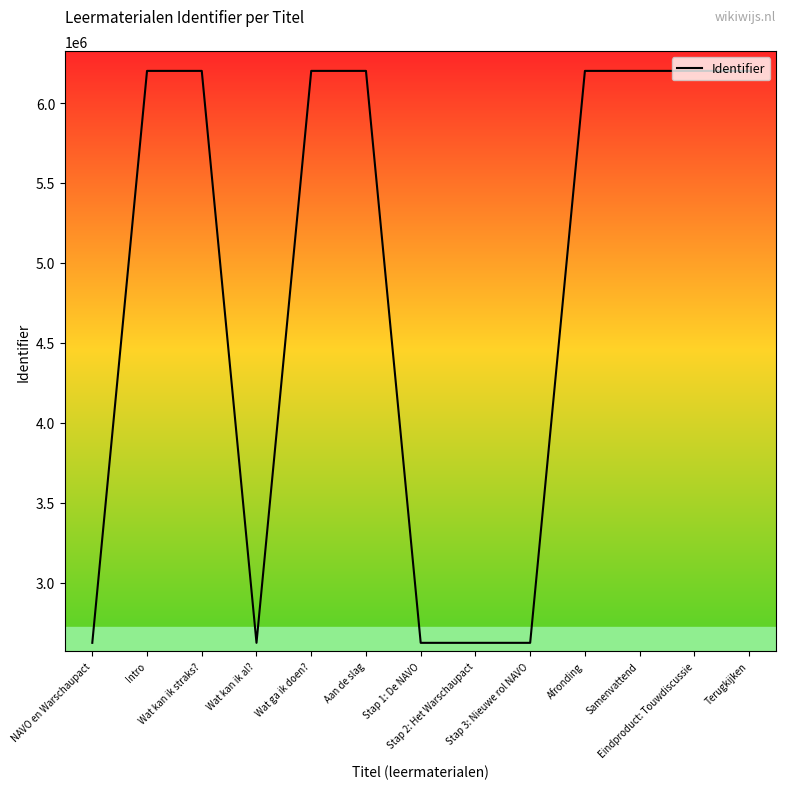

What is the difference between the maximum and minimum values?

3577191